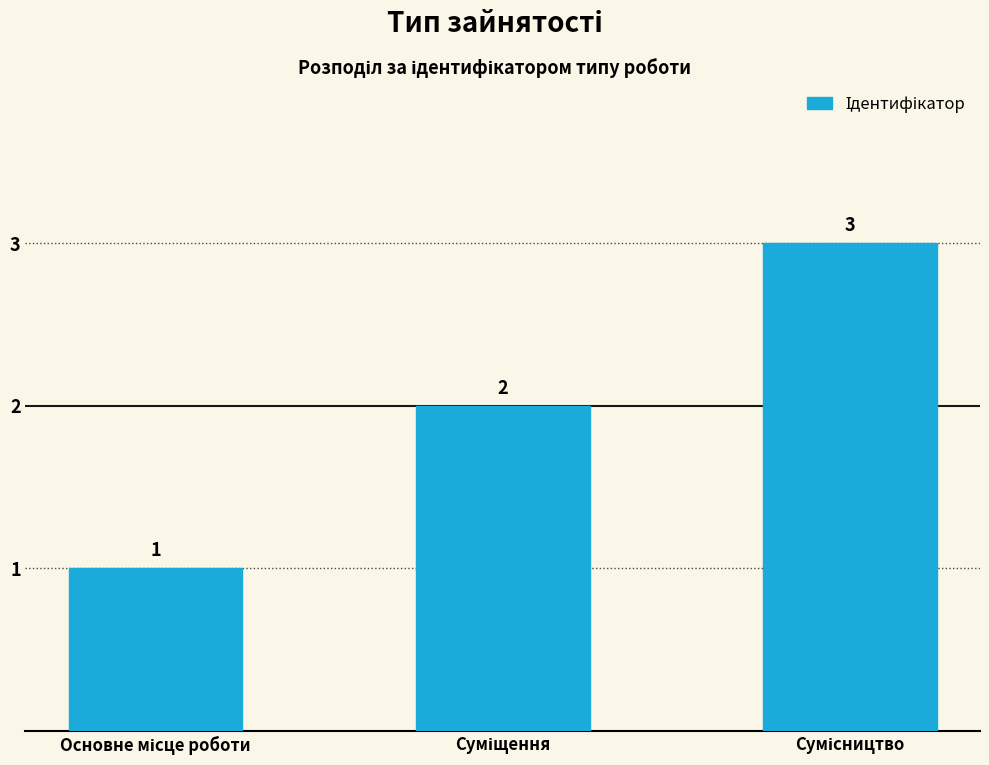

What is the value of the 1st bar from the left?

1